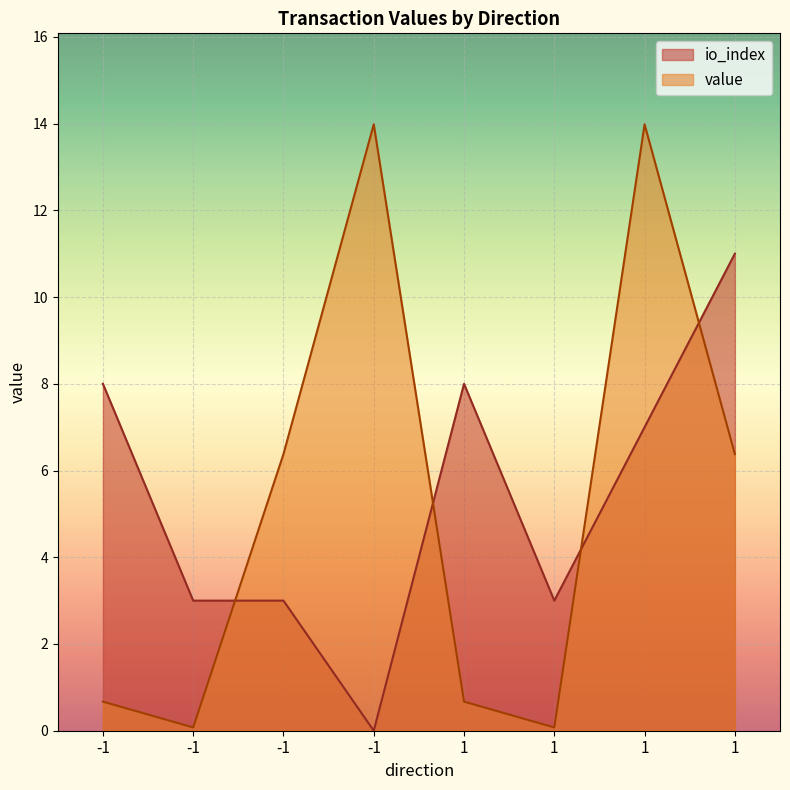

Which series changed the most between 1 and 1?

io_index